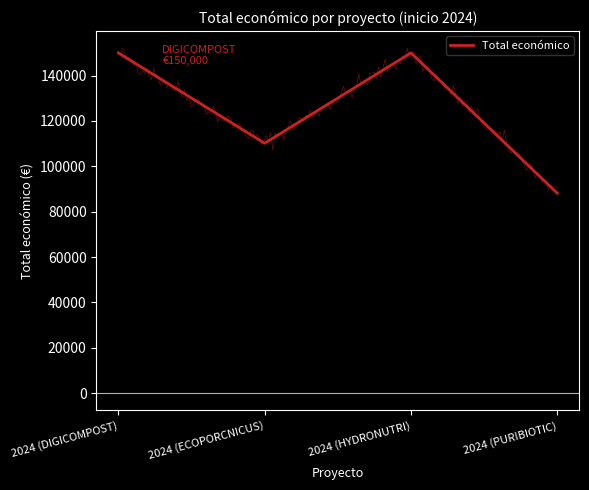

List the labels in order of value, largest first.

2024 (DIGICOMPOST), 2024 (HYDRONUTRI), 2024 (ECOPORCNICUS), 2024 (PURIBIOTIC)